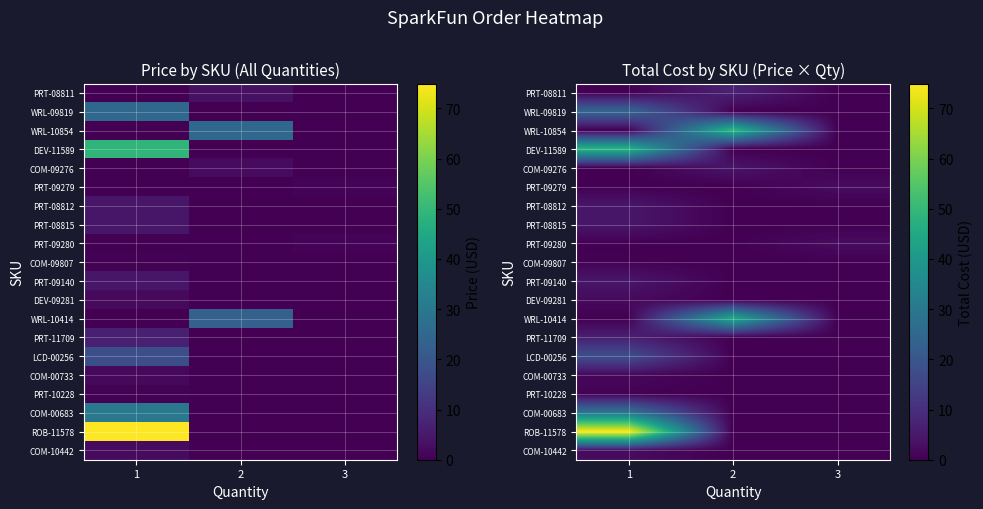

Which series changed the most between 1 and 2?

ROB-11578